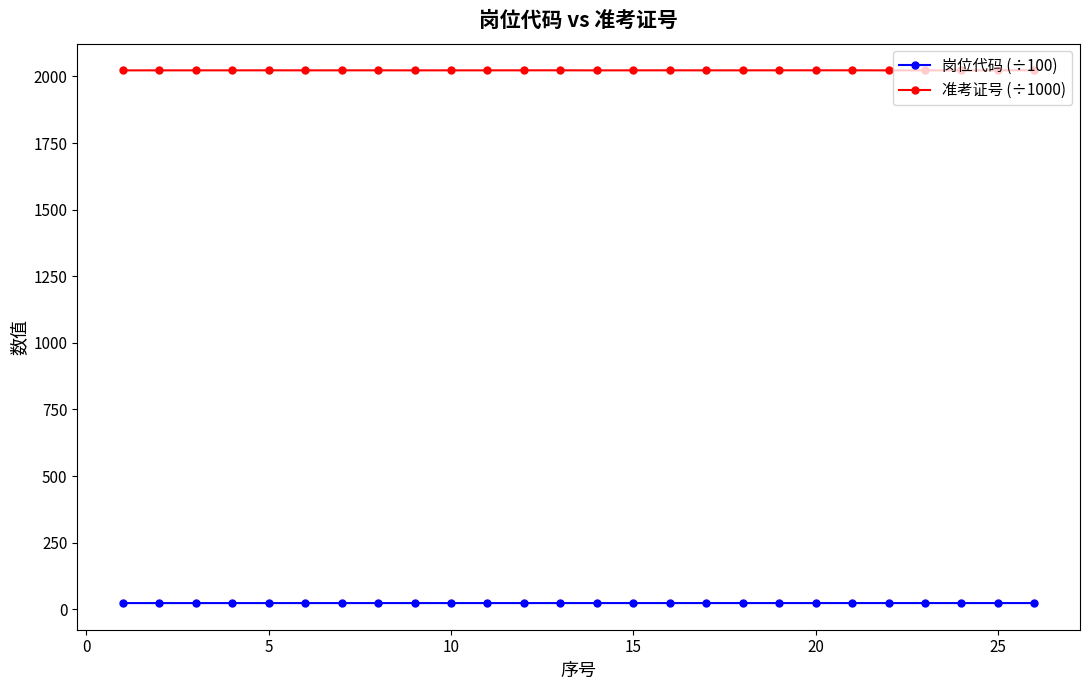

What is the sum of all 岗位代码 (÷100) values?

599.1